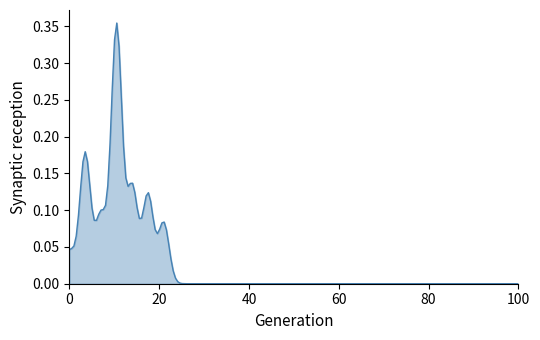

Is this an area chart (filled region under the line)?

Yes